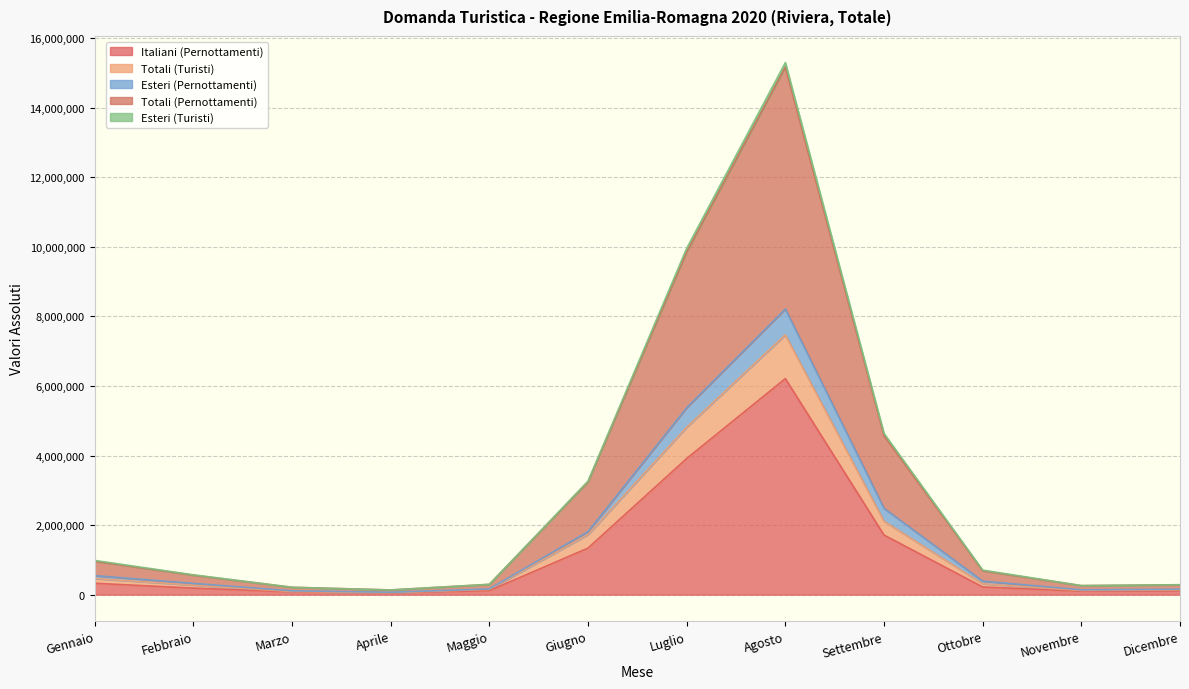

What is the label of the 4th point from the left?

Aprile